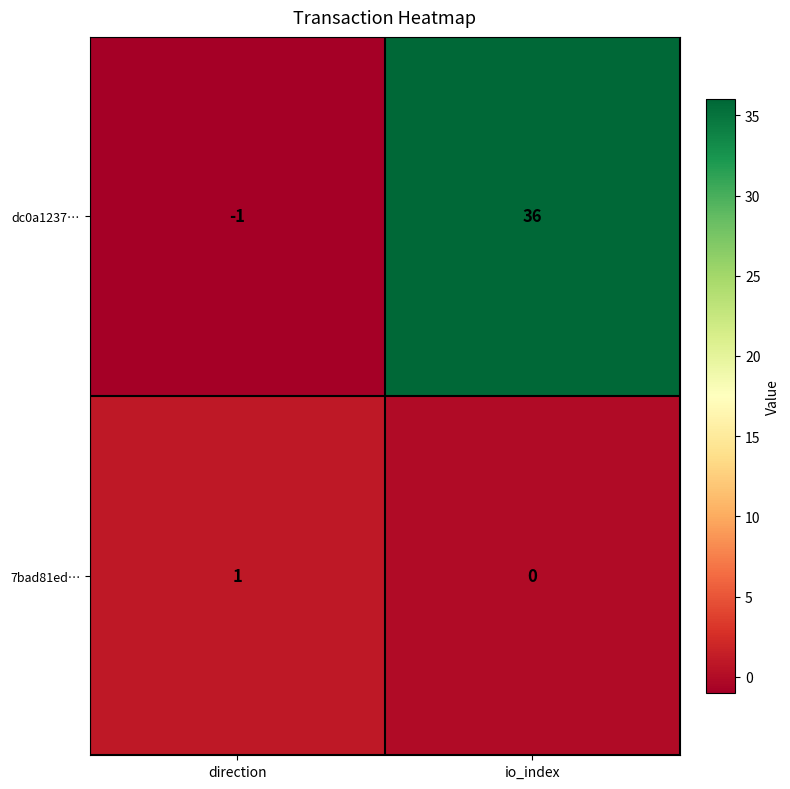

What is the sum of the dc0a1237… values at io_index and direction?

35